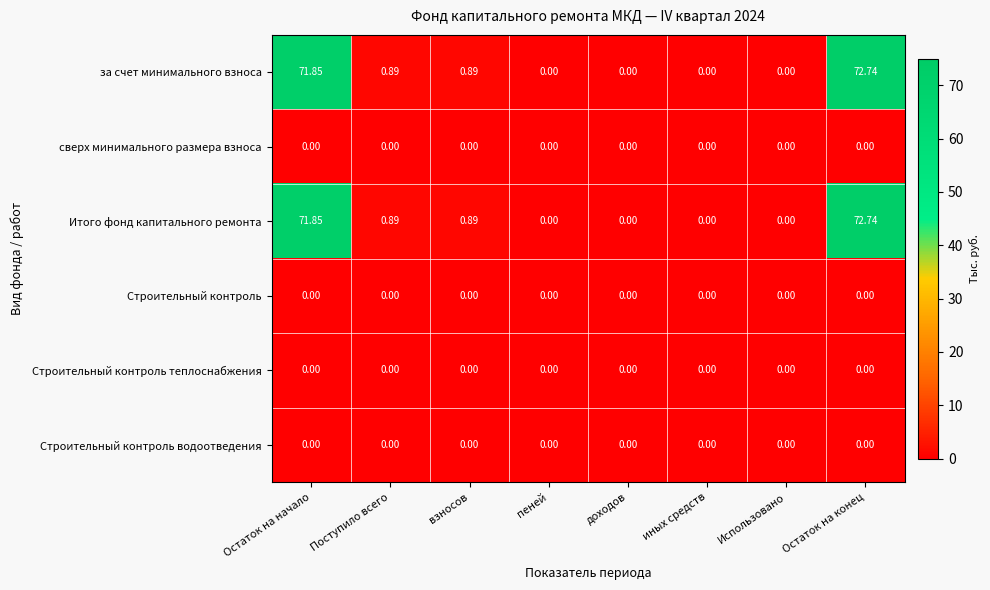

At which category is the sum across all series the highest?

Остаток на конец